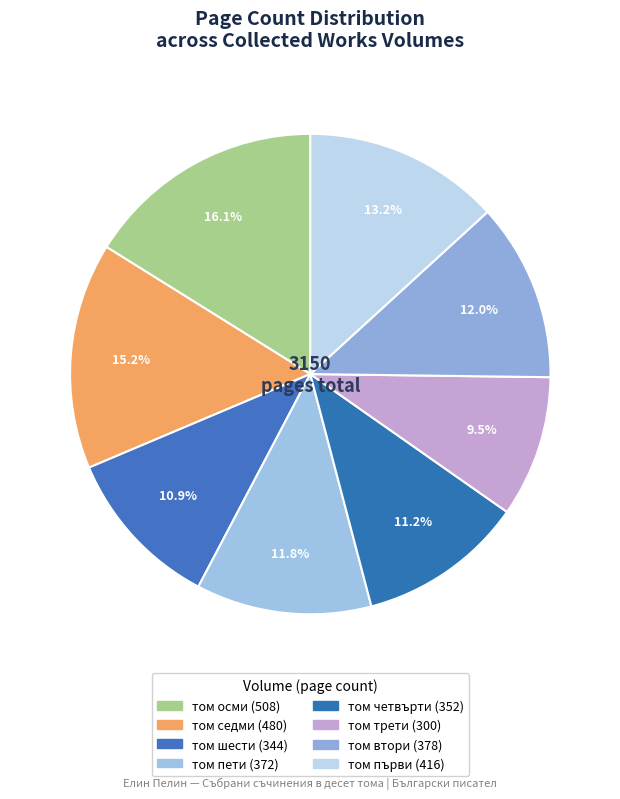

Combined, do том осми and том четвърти account for over 50%?

No